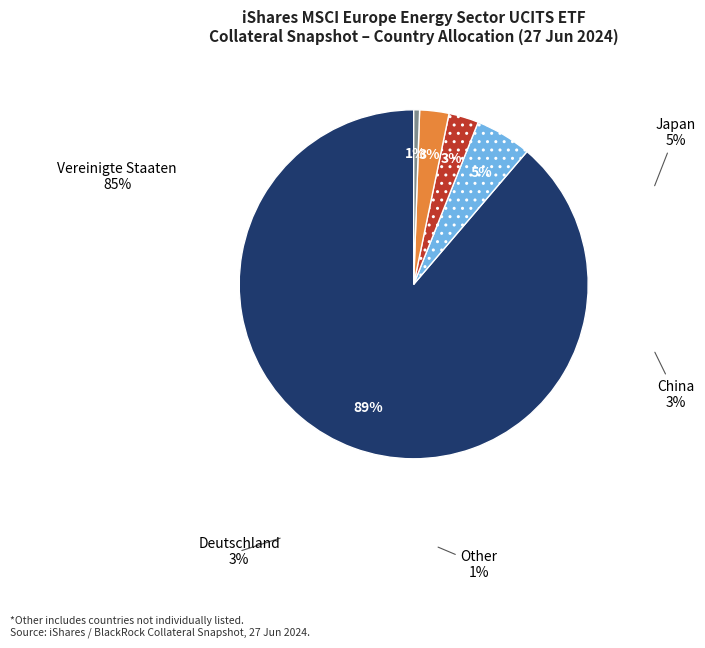

Do Vereinigte Staaten and Japan together represent more than half of the pie?

Yes